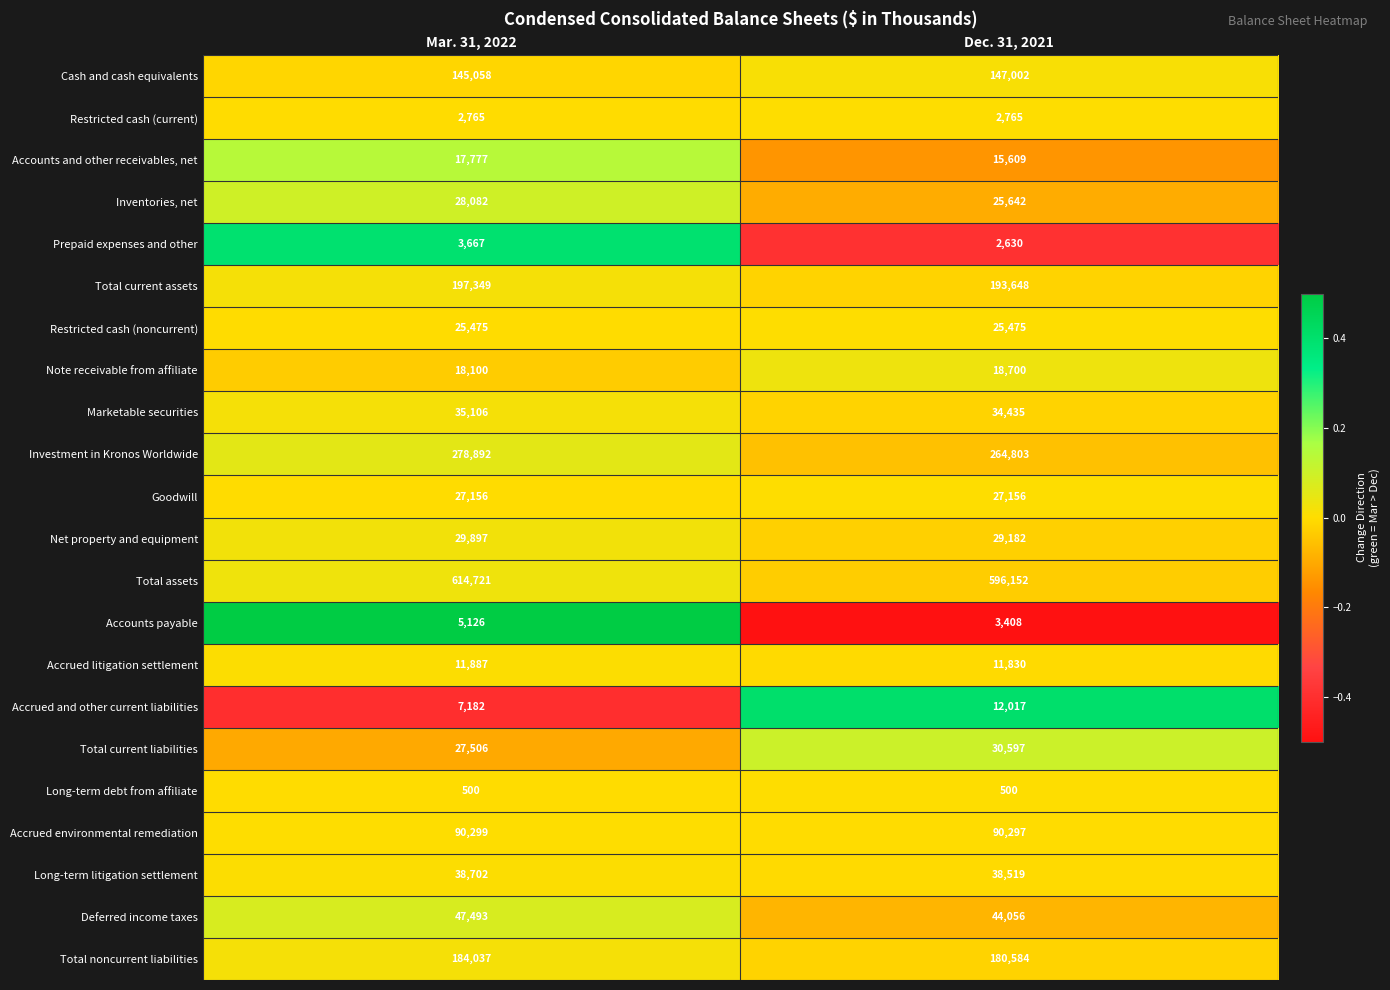

How many values in the Net property and equipment series are below 29897?

1